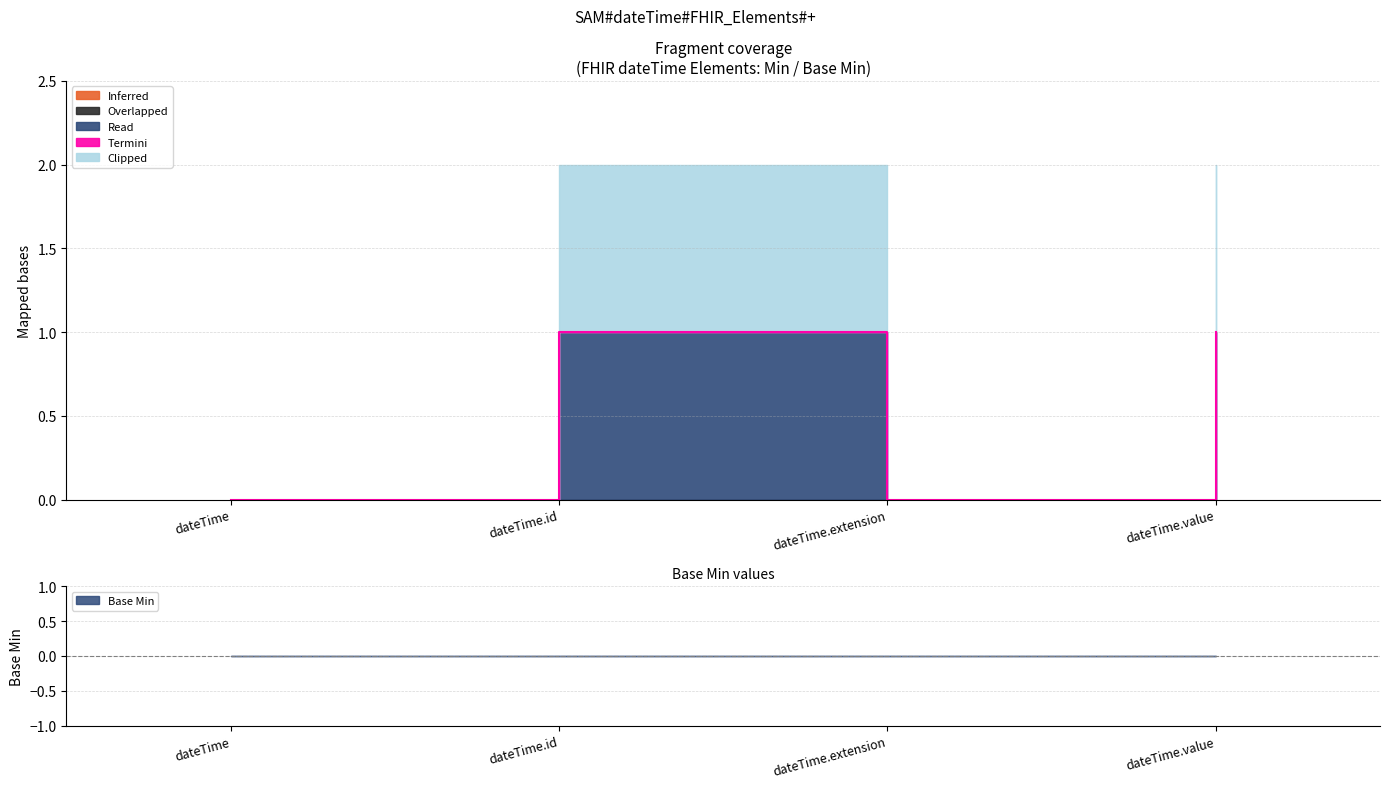

What is the label of the 1st point from the right?

dateTime.value